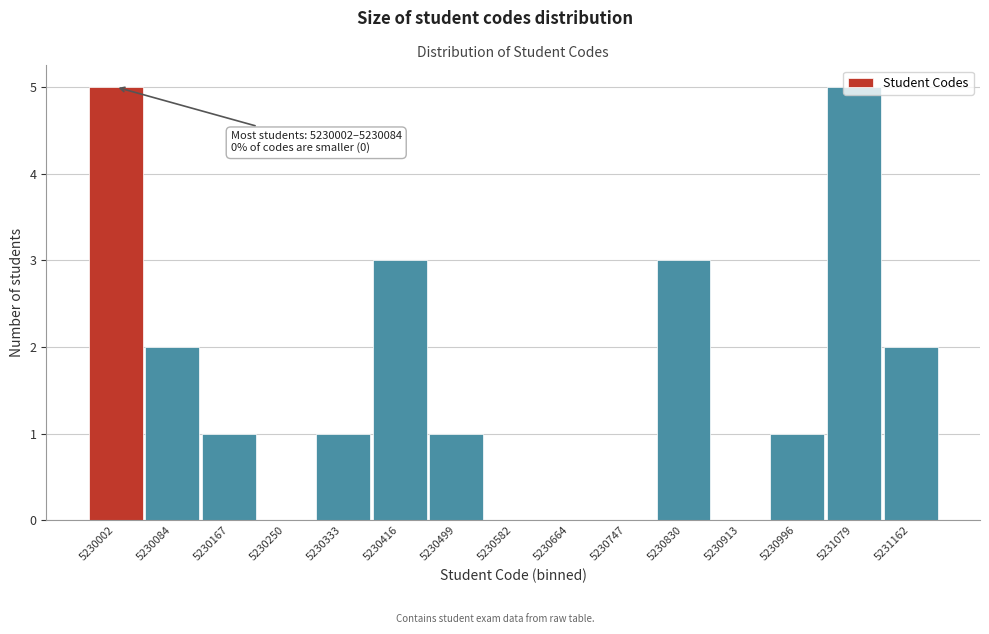

Approximately how many times larger is the value at 5230084 compared to 5230167?

2.0